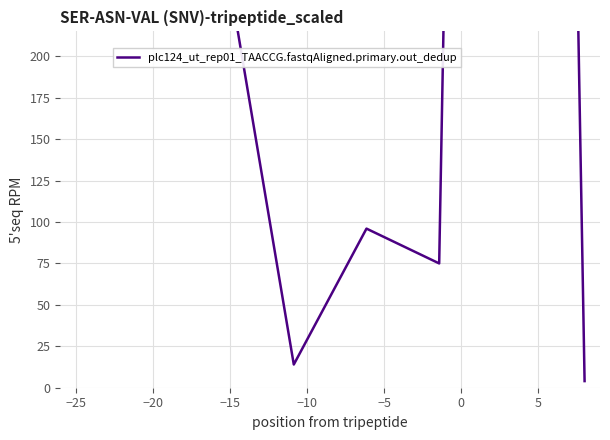

Is it true that the value at 0 is 2466?

True